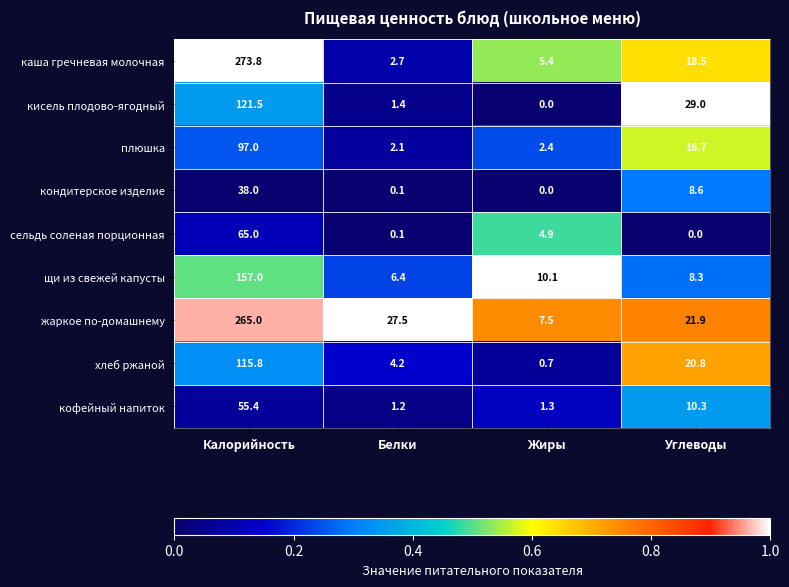

Count the number of categories in the chart.

4